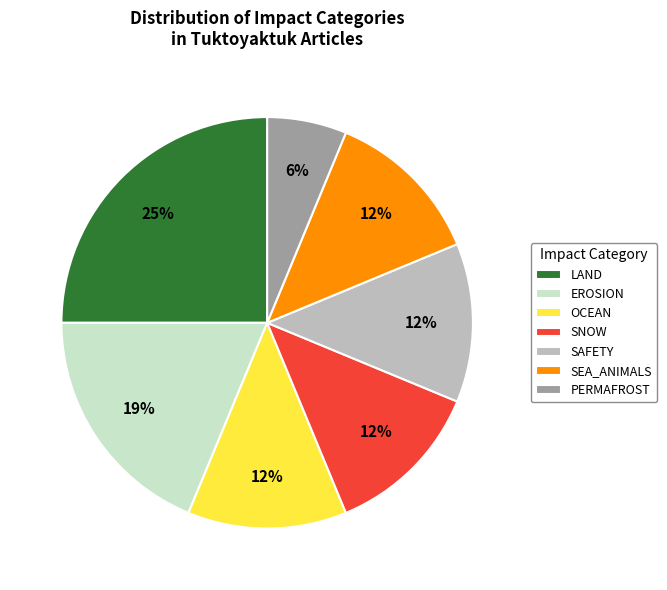

Which slice is the smallest?

PERMAFROST